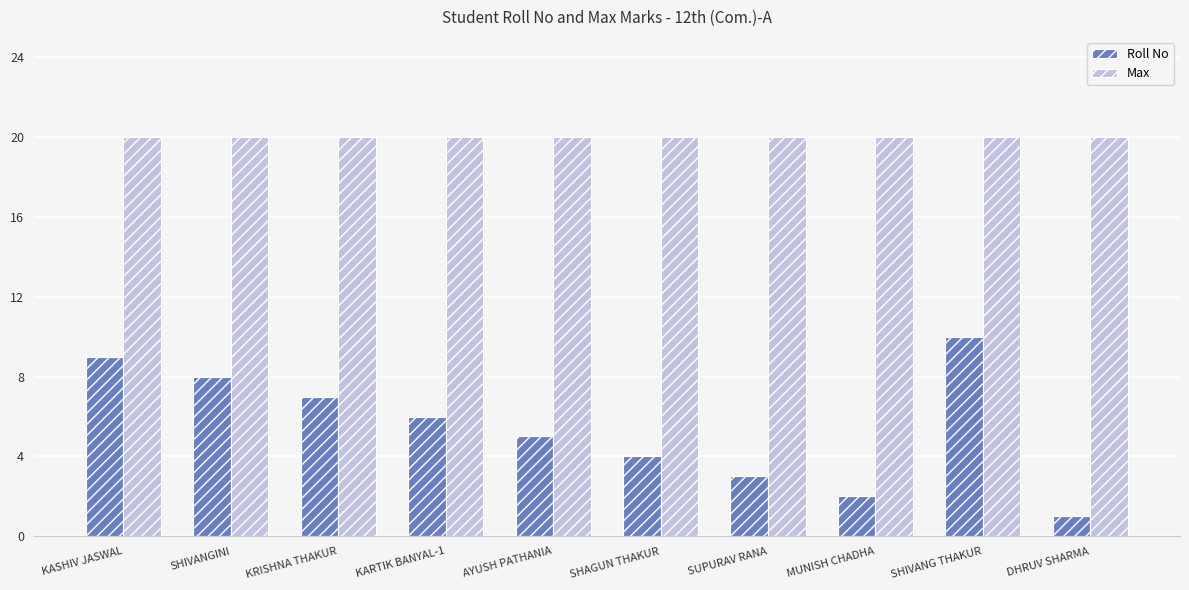

What is the total value across all series at SUPURAV RANA?

23